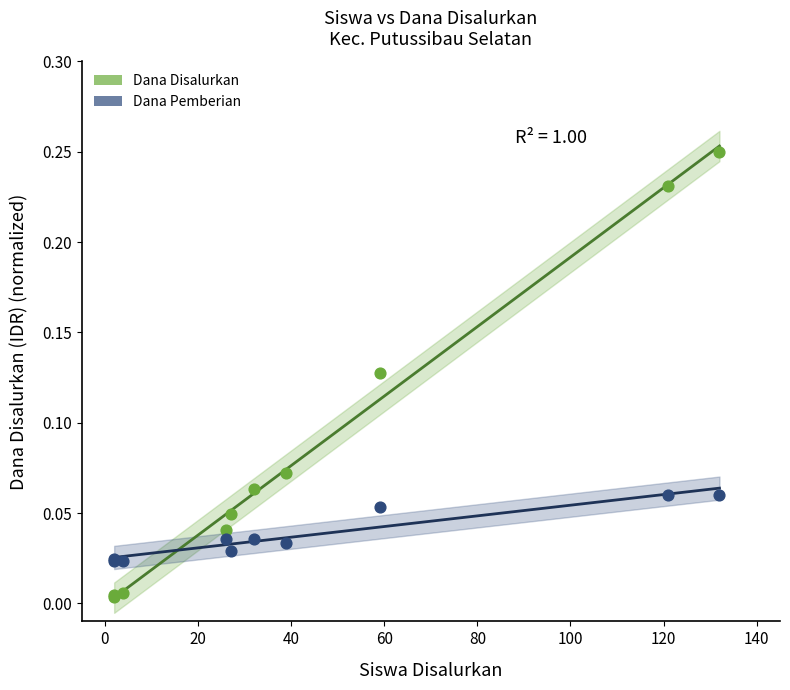

What are all the series names shown in the legend?

Dana Disalurkan, Dana Pemberian